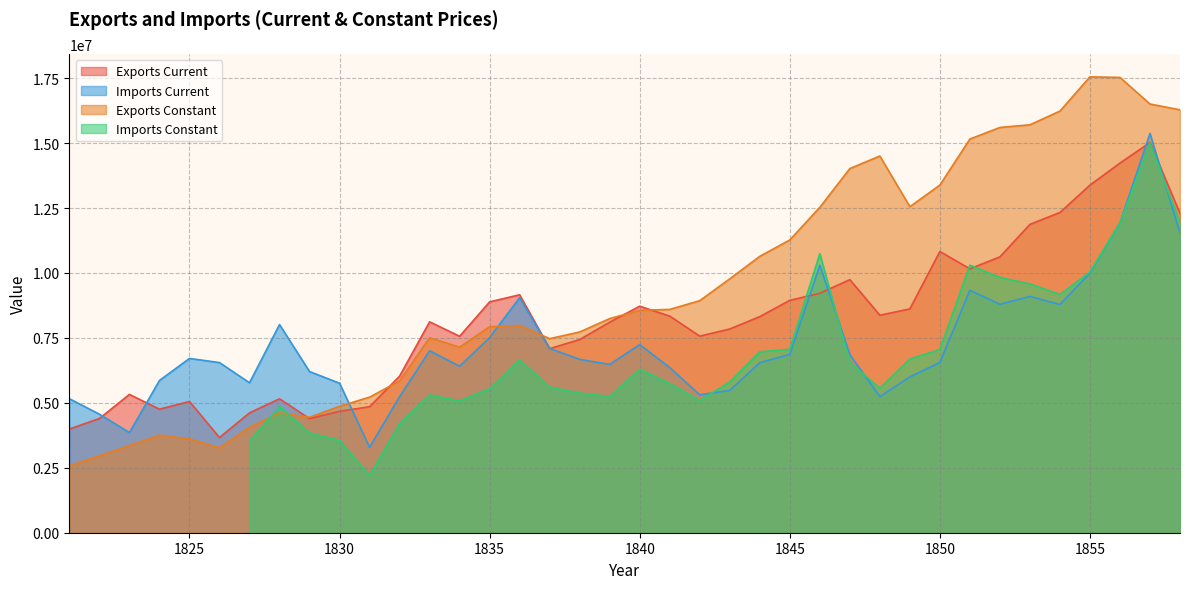

What is the average value of the Imports Current series?

7230855.8